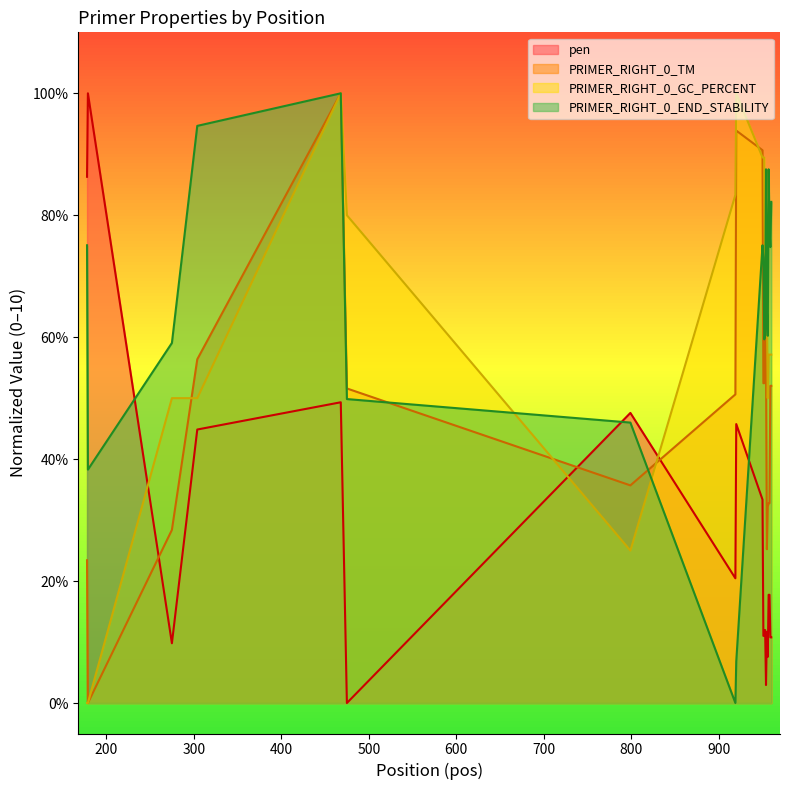

At which label does PRIMER_RIGHT_0_END_STABILITY reach its minimum?

919